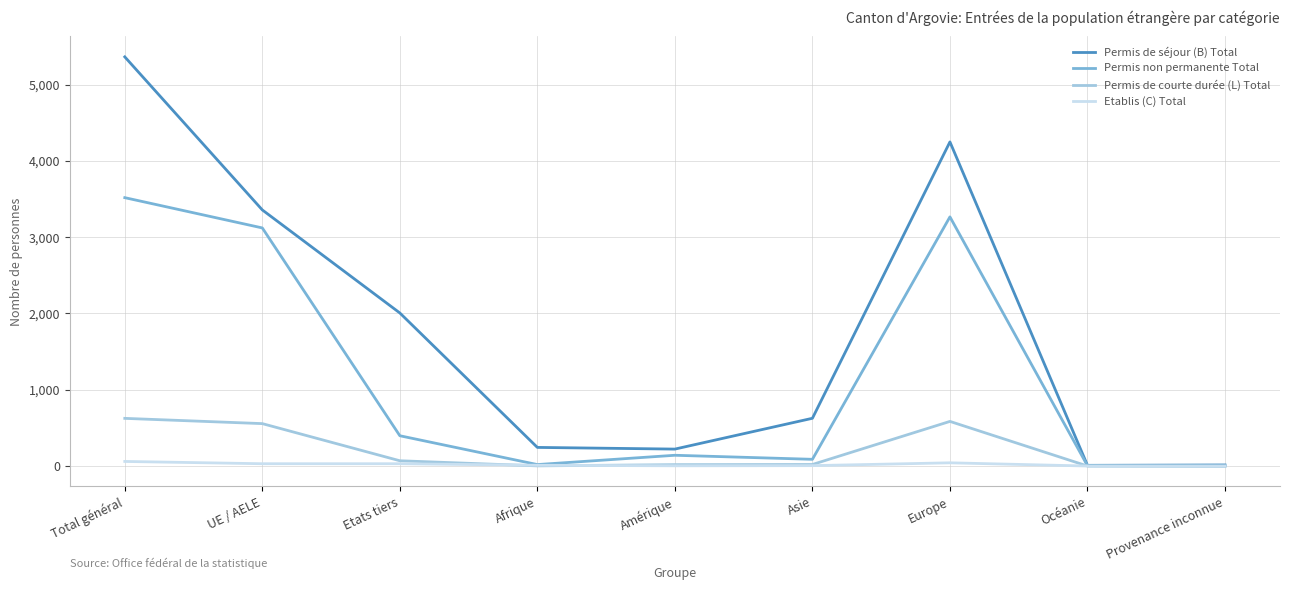

Which category has the highest value in the Permis de séjour (B) Total series?

Total général